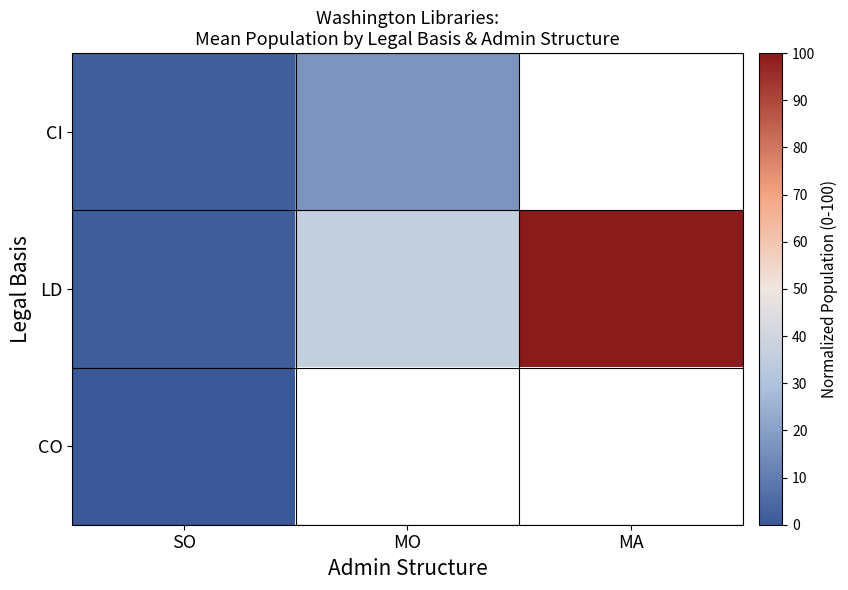

Is the value of CO at MO greater than the value of LD at MA?

No